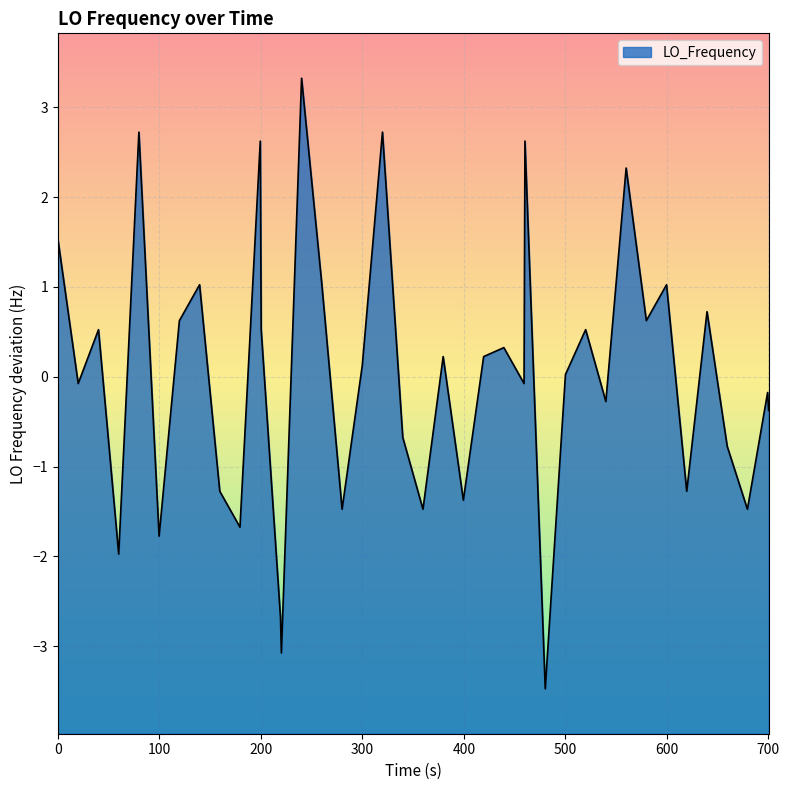

Reading left to right, what are all the values shown in this chart?

1.5	-0.1	0.5	-2.0	2.7	-1.8	0.6	1.0	-1.3	-1.7	2.6	0.5	-2.7	-3.1	3.3	1.0	-1.5	0.1	2.7	-0.7	-1.5	0.2	-1.4	0.2	0.3	-0.1	2.6	-3.5	0.0	0.5	-0.3	2.3	0.6	1.0	-1.3	0.7	-0.8	-1.5	-0.2	-0.4